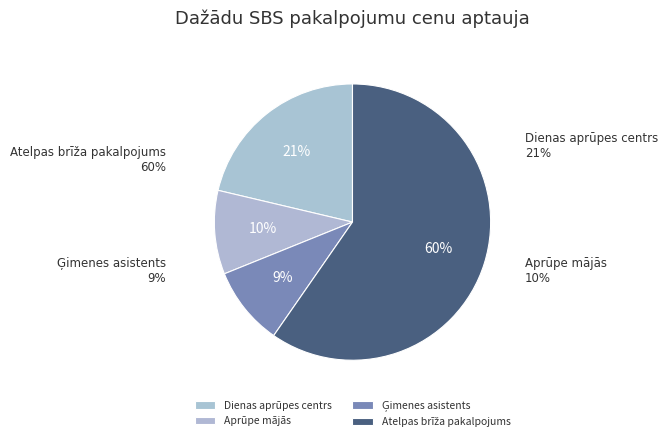

What percentage do Dienas aprūpes centrs and Atelpas brīža pakalpojums together represent?

81.0%